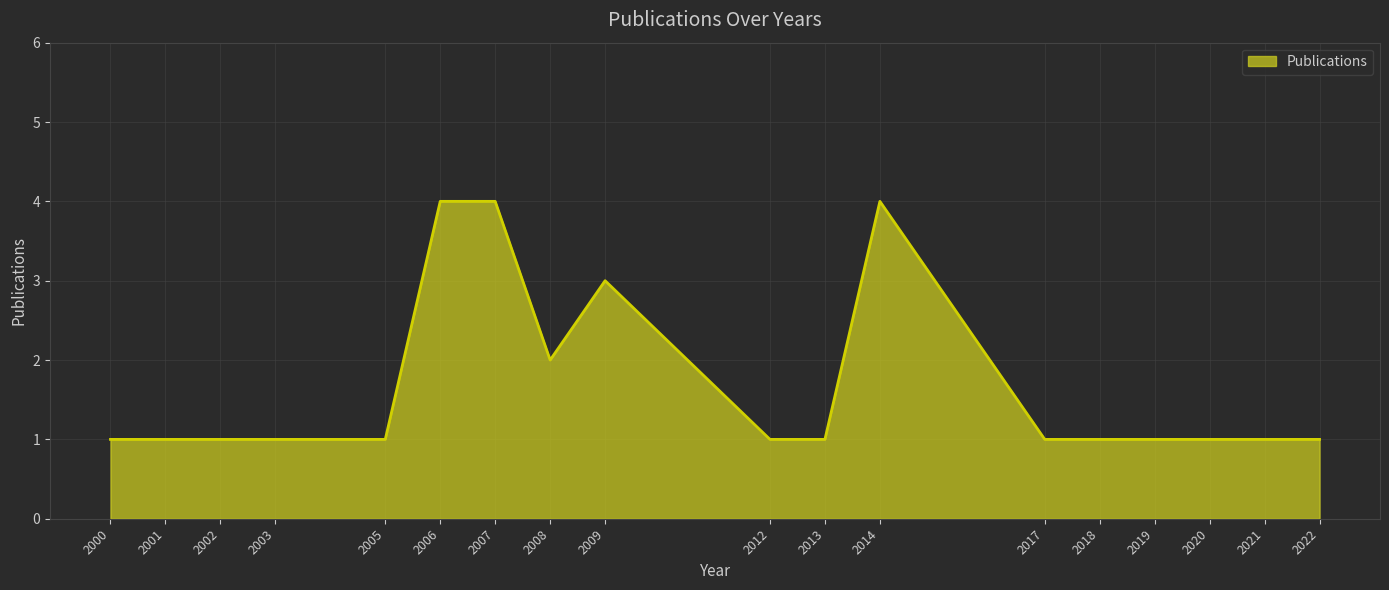

Is it true that the value at 2003 is 1?

True